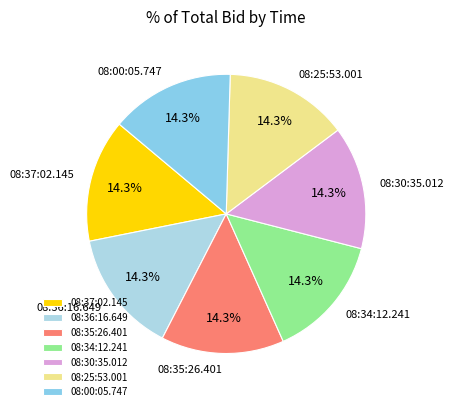

Is the sum of 08:00:05.747 and 08:34:12.241 greater than half?

No